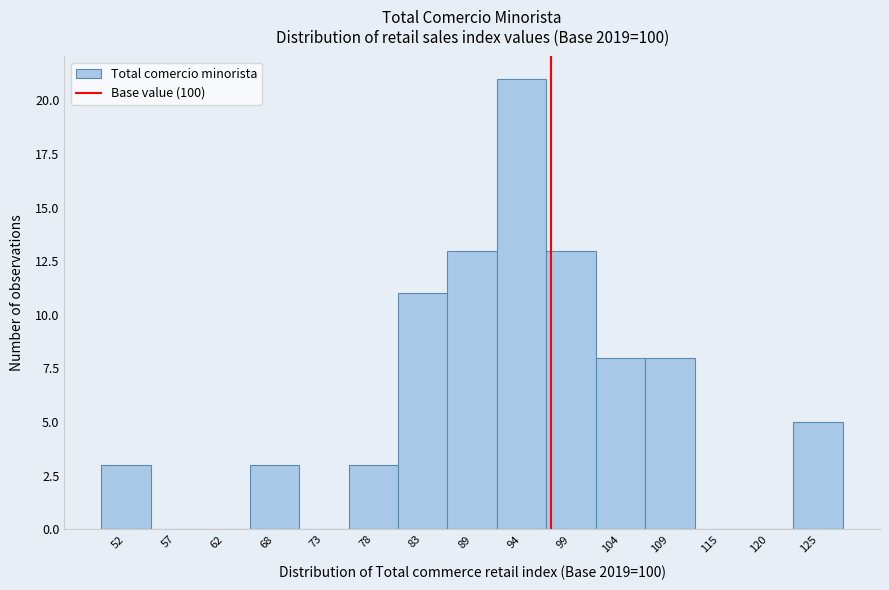

Reading right to left, extract all data points from this chart.

125=5	120=0	115=0	109=8	104=8	99=13	94=21	89=13	83=11	78=3	73=0	68=3	62=0	57=0	52=3